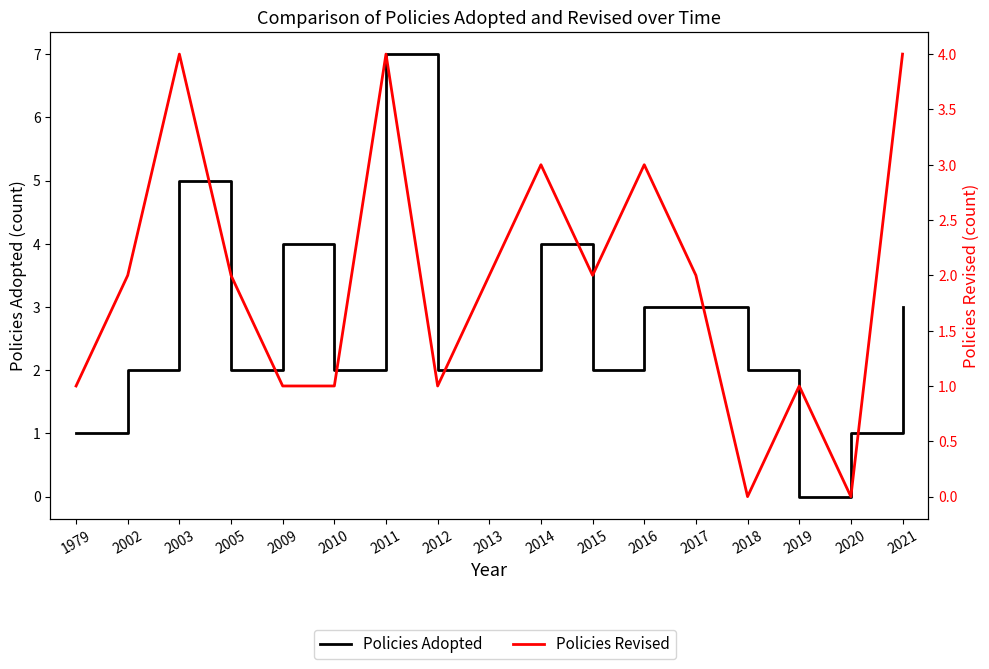

What is the difference between the second highest and minimum values in the Policies Revised series?

4